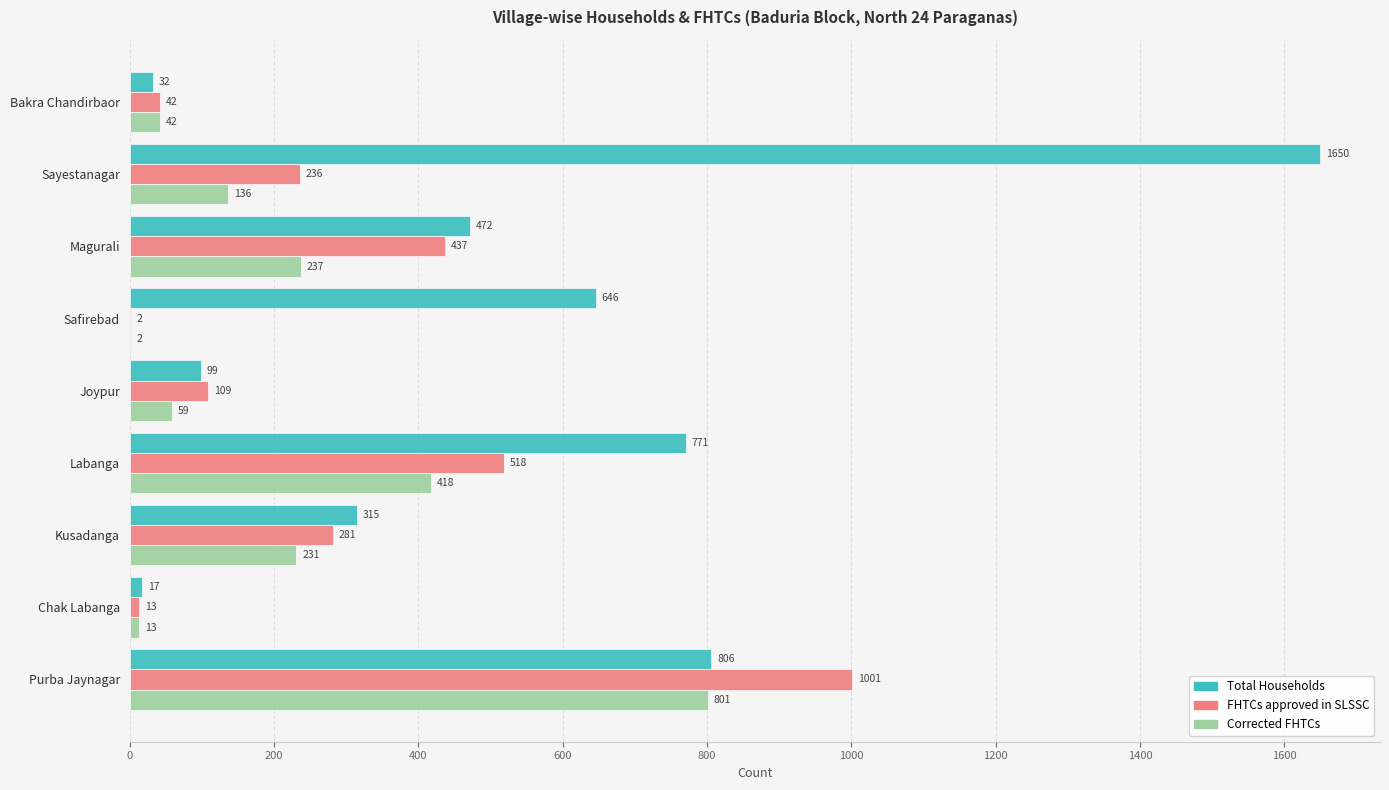

What is the sum of all FHTCs approved in SLSSC values?

2639